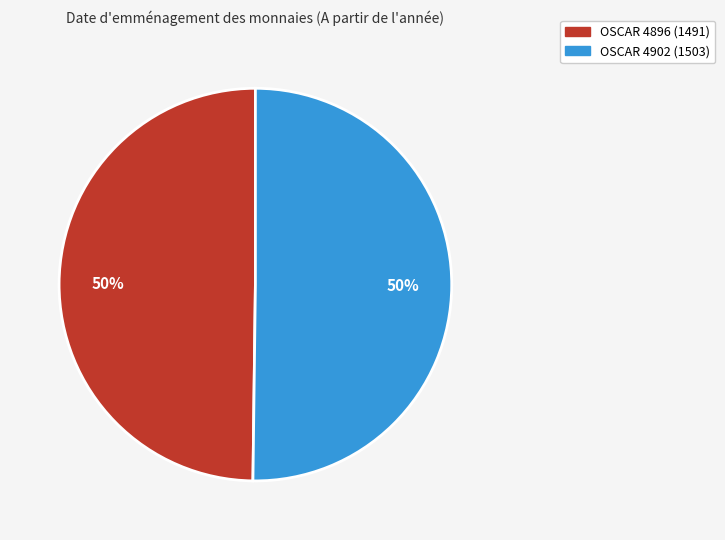

What is the ratio of the value at OSCAR 4902 (1503) to the value at OSCAR 4896 (1491)?

1.0